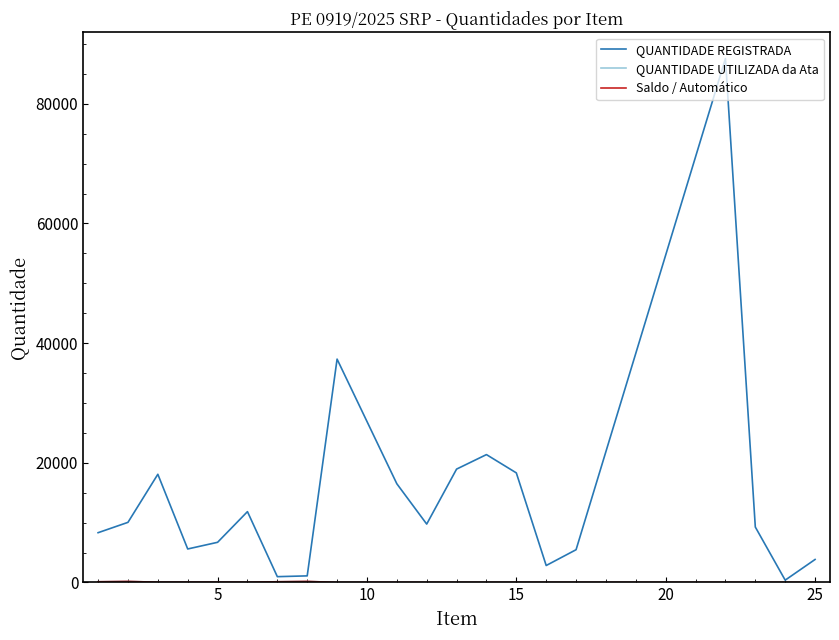

What is the value of the QUANTIDADE UTILIZADA da Ata point at the 8th from the left?

180.0